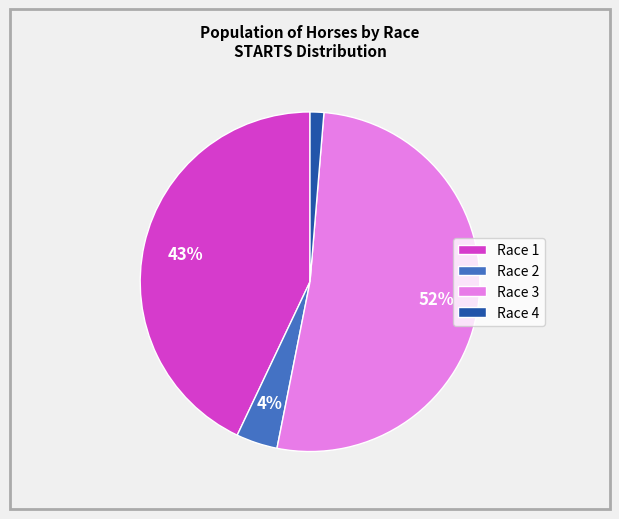

How many slices are in this pie chart?

4